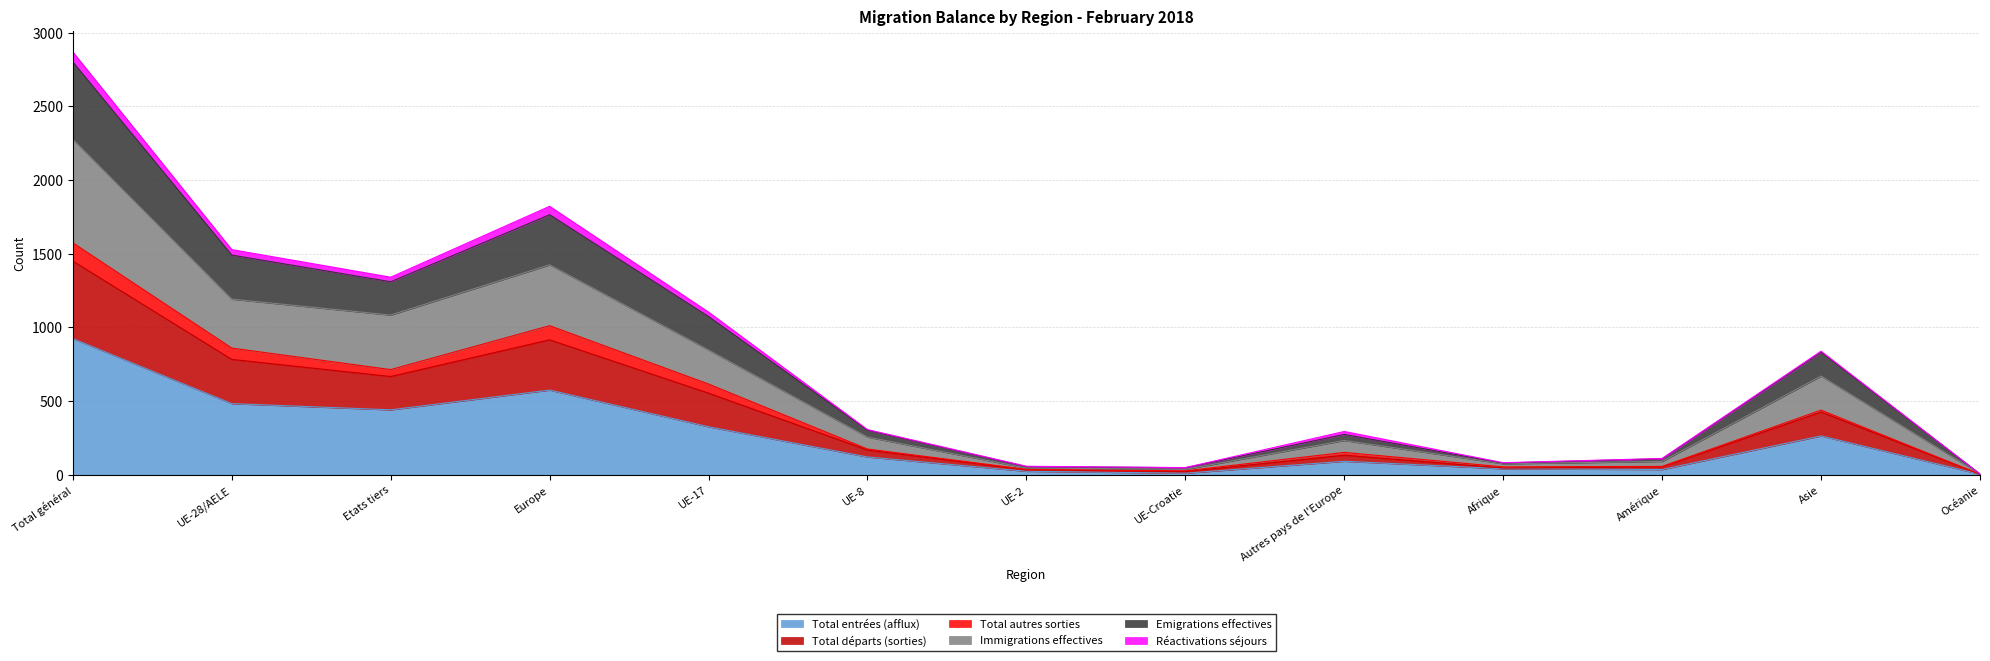

Does the chart have visible grid lines?

Yes